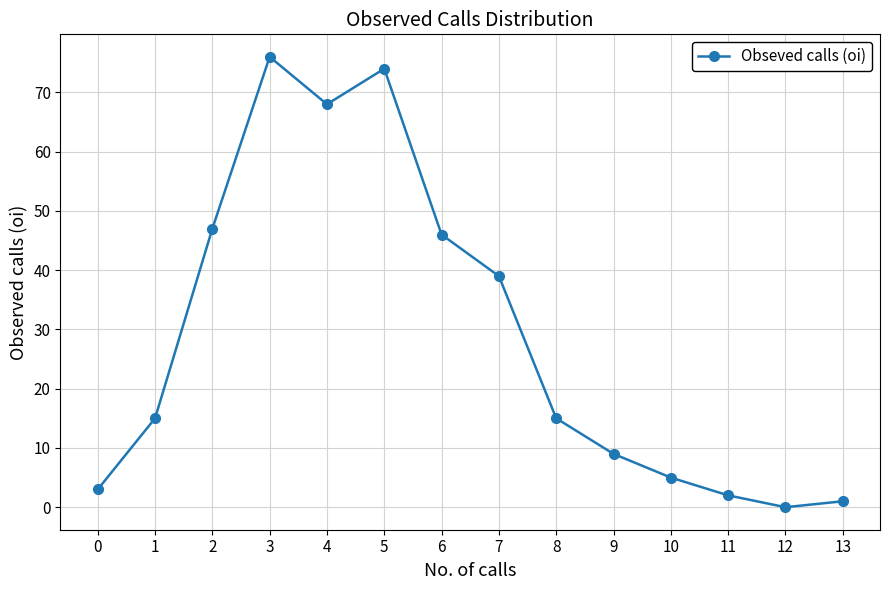

Does the chart have visible grid lines?

Yes